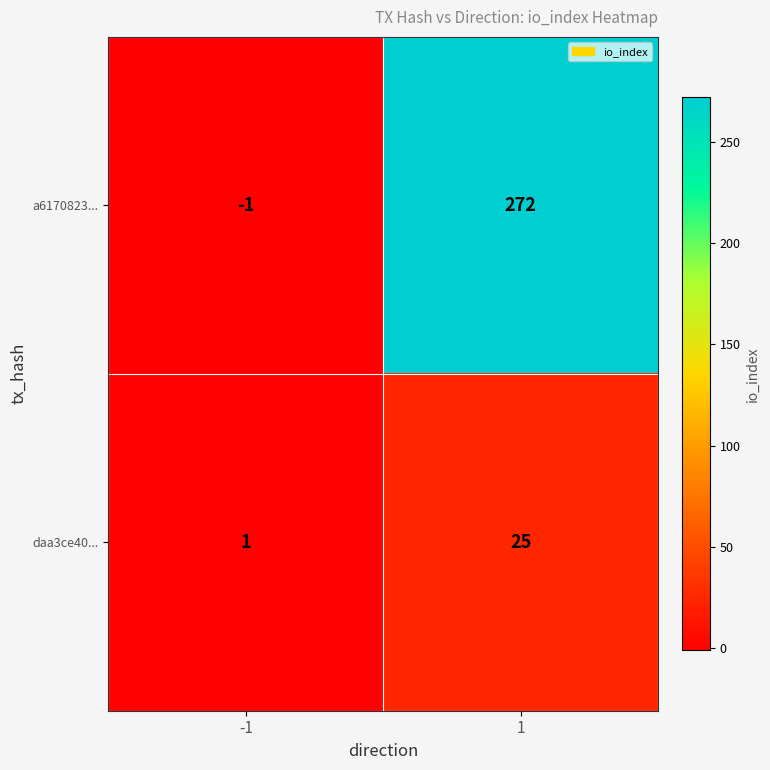

Which series has the largest total across all categories?

a6170823...